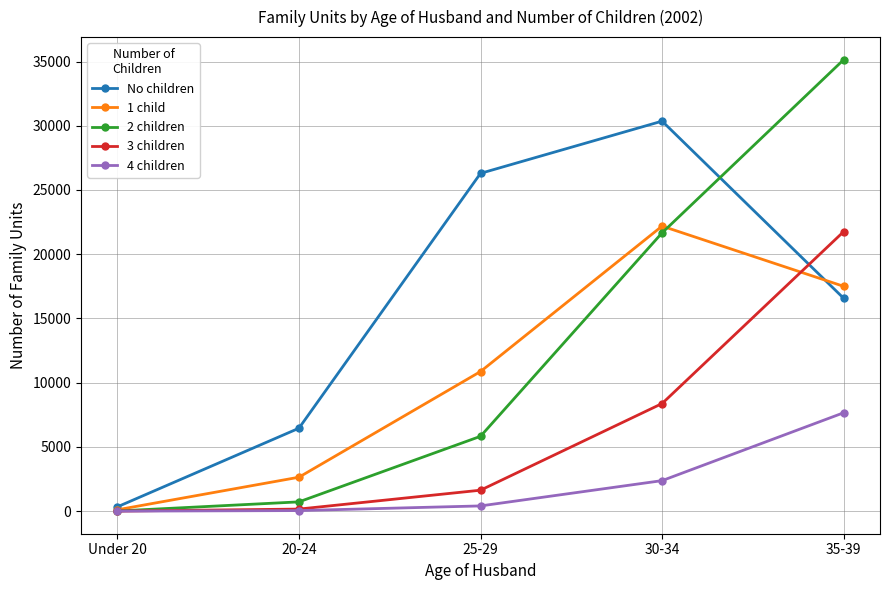

How many interior local peaks does the 1 child series have?

1